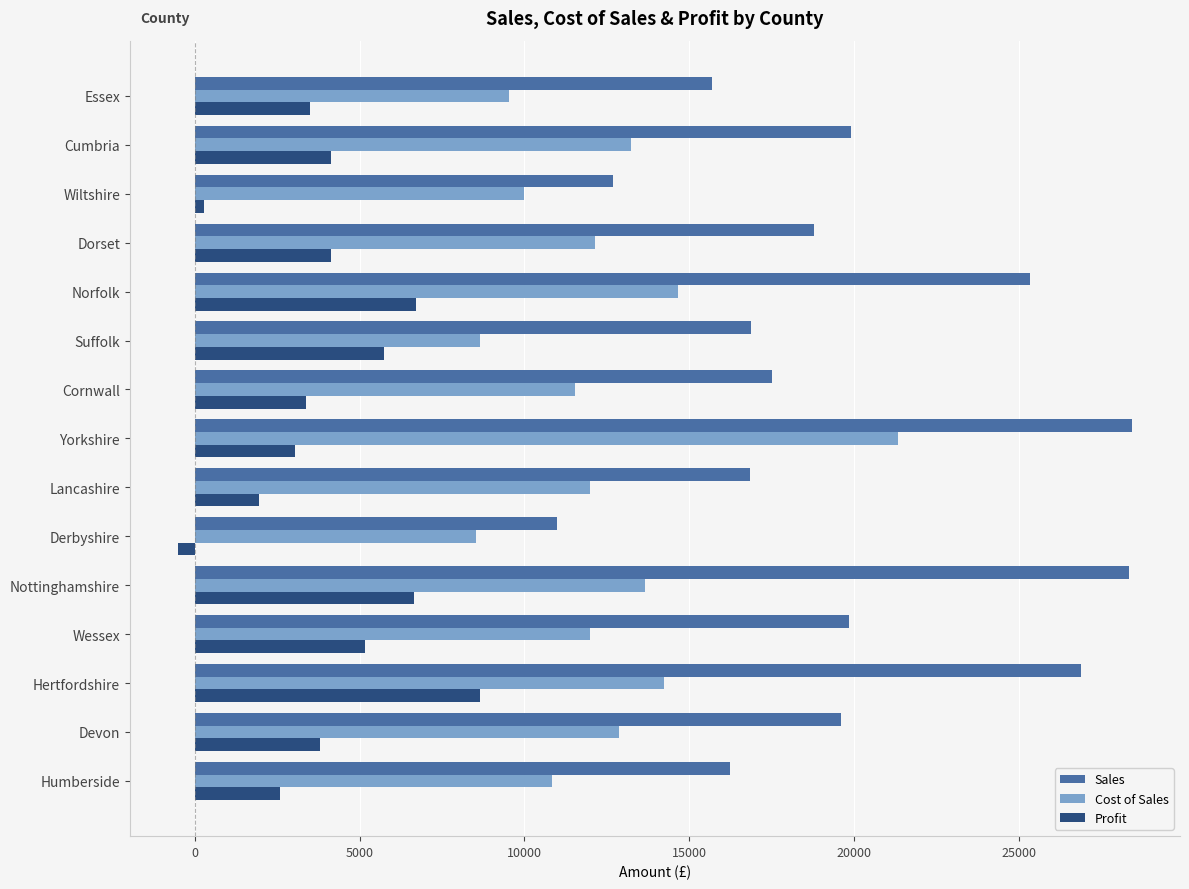

What is the greatest value displayed?

28446